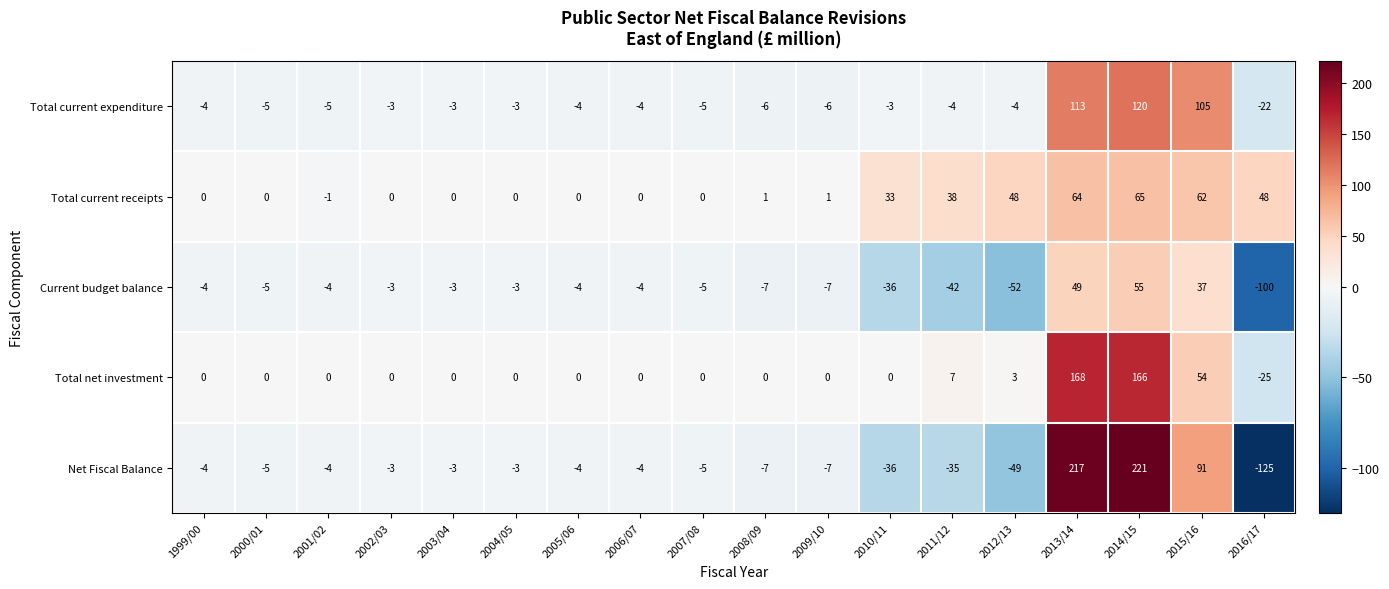

At which label is Net Fiscal Balance closest to 48?

2015/16